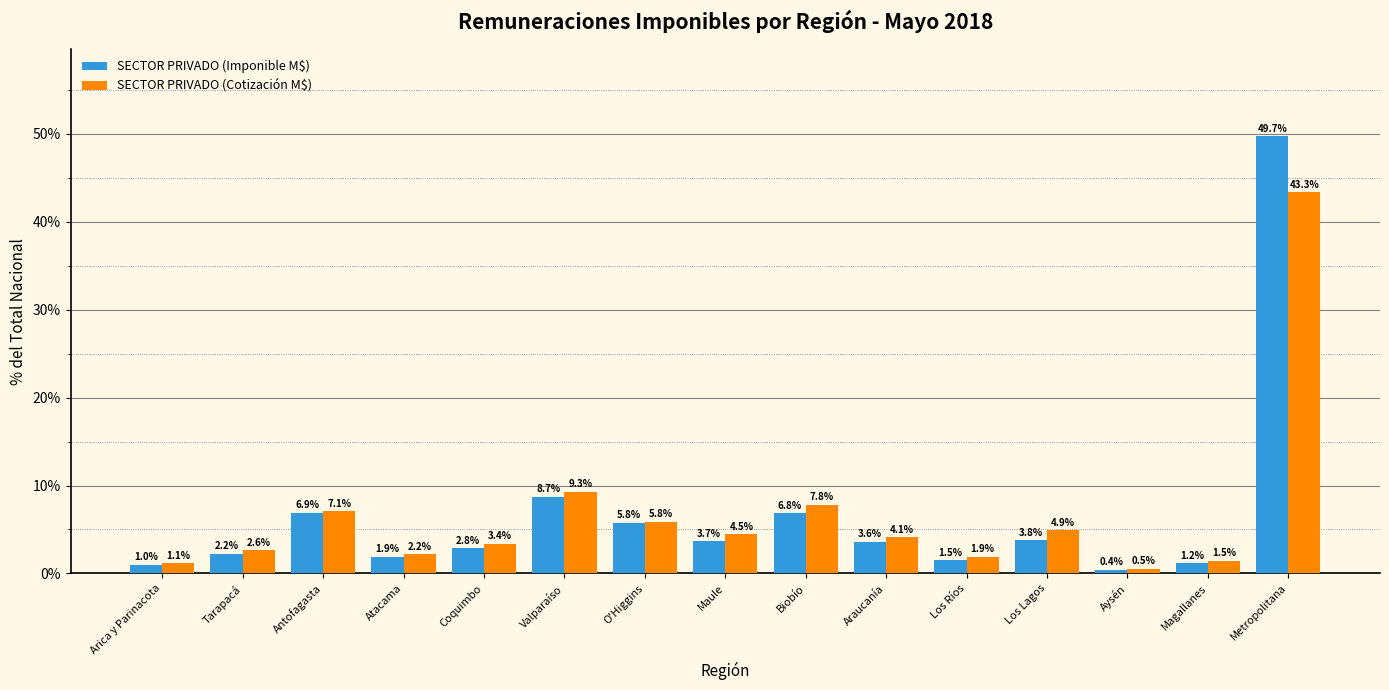

What is the label of the 6th bar from the left?

Valparaíso